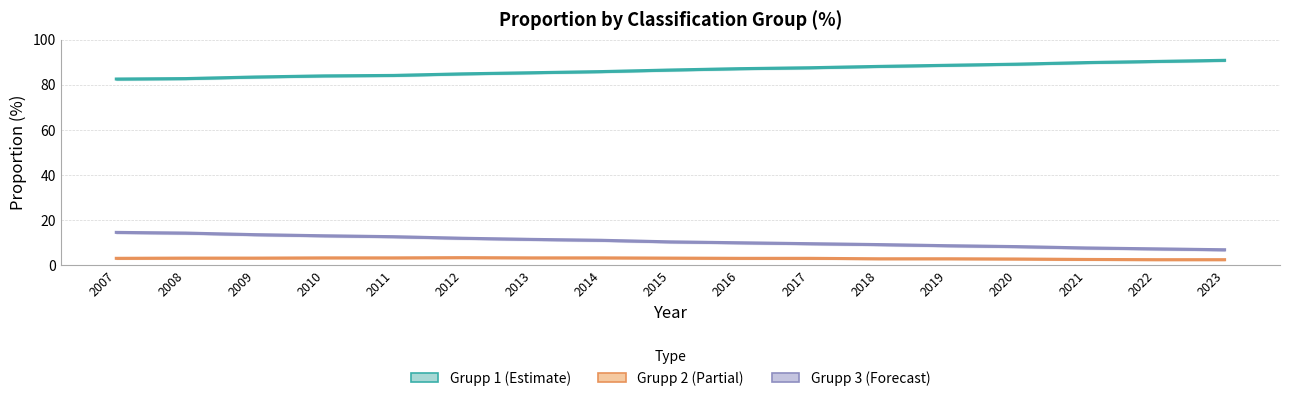

Reading left to right, extract all data points from this chart.

Grupp 1: 2007=82.5	2008=82.7	2009=83.4	2010=83.9	2011=84.1	2012=84.8	2013=85.3	2014=85.8	2015=86.5	2016=87.1	2017=87.5	2018=88.1	2019=88.6	2020=89.1	2021=89.8	2022=90.3	2023=90.8
Grupp 2: 2007=3.0	2008=3.1	2009=3.1	2010=3.2	2011=3.2	2012=3.3	2013=3.2	2014=3.2	2015=3.1	2016=3.0	2017=3.0	2018=2.8	2019=2.8	2020=2.7	2021=2.5	2022=2.4	2023=2.4
Grupp 3: 2007=14.5	2008=14.2	2009=13.5	2010=13.0	2011=12.6	2012=11.9	2013=11.4	2014=11.0	2015=10.3	2016=9.9	2017=9.5	2018=9.1	2019=8.6	2020=8.2	2021=7.6	2022=7.2	2023=6.8